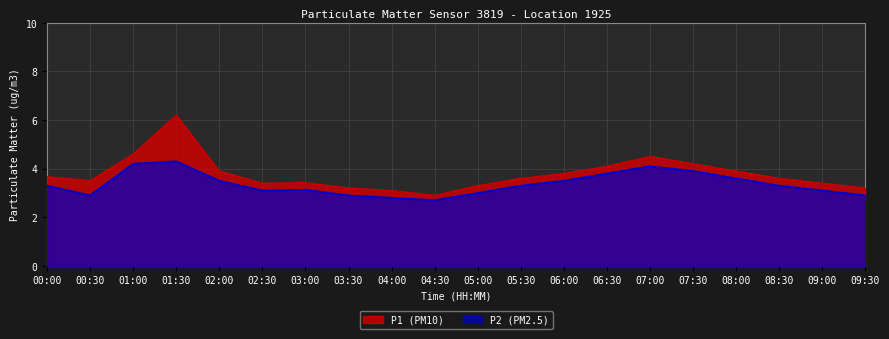

What is the total value across all series at 09:30?

6.1